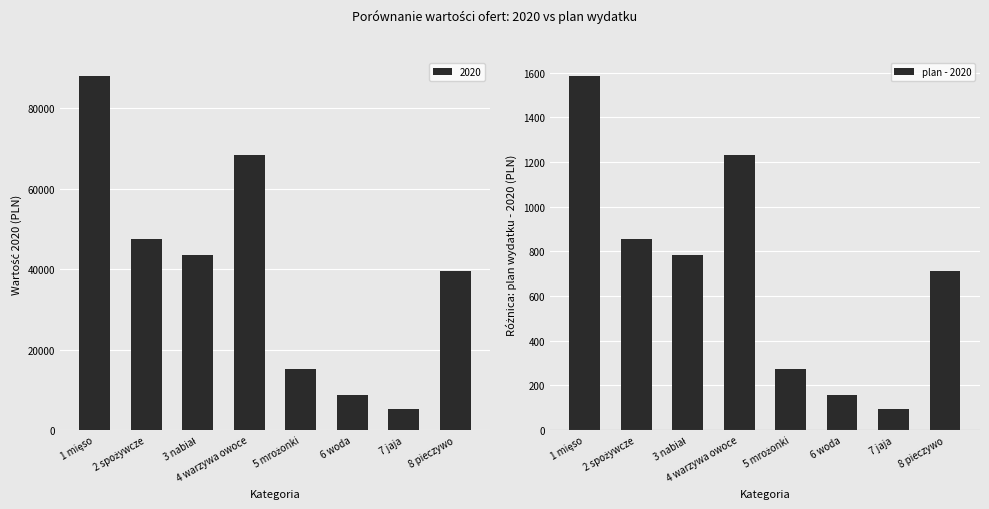

The value at 4 warzywa owoce is 1963.5. True or false?

False